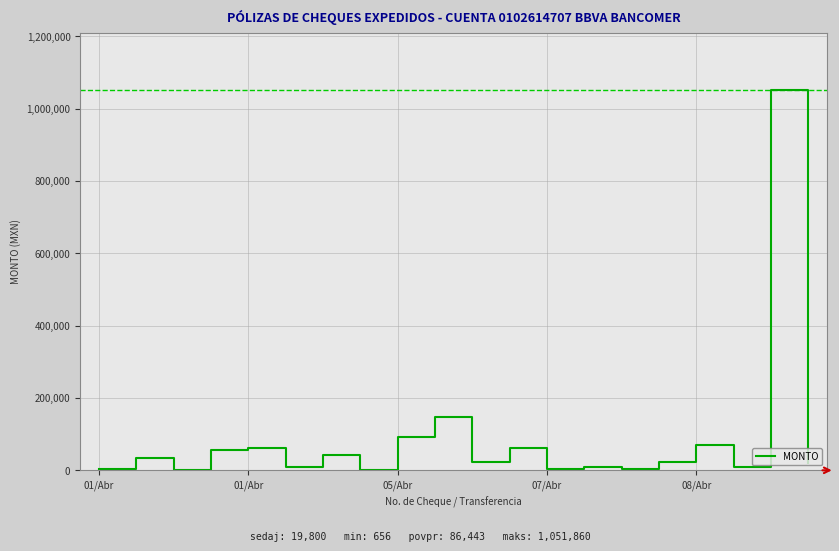

What is the difference between the maximum and minimum values?

1051203.9